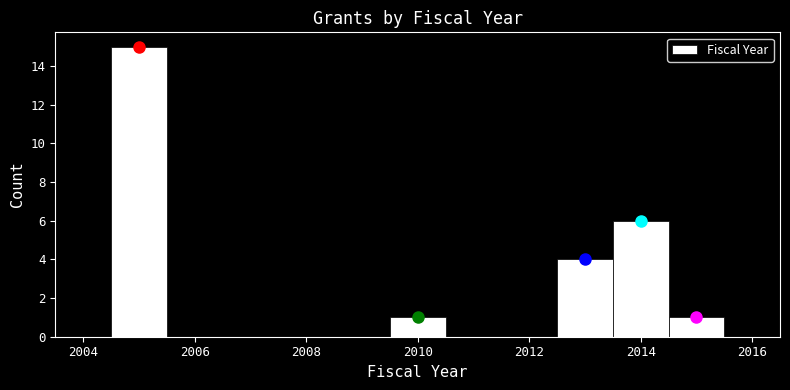

Reading left to right, transcribe this chart: for each bar, give the range it covers on the x-axis and its height. Neither the bar edges nor the heights are printed on the chart, so give them approximately, as read against the axes.

2003.5 to 2004.5: 0
2004.5 to 2005.5: 15
2005.5 to 2006.5: 0
2006.5 to 2007.5: 0
2007.5 to 2008.5: 0
2008.5 to 2009.5: 0
2009.5 to 2010.5: 1
2010.5 to 2011.5: 0
2011.5 to 2012.5: 0
2012.5 to 2013.5: 4
2013.5 to 2014.5: 6
2014.5 to 2015.5: 1